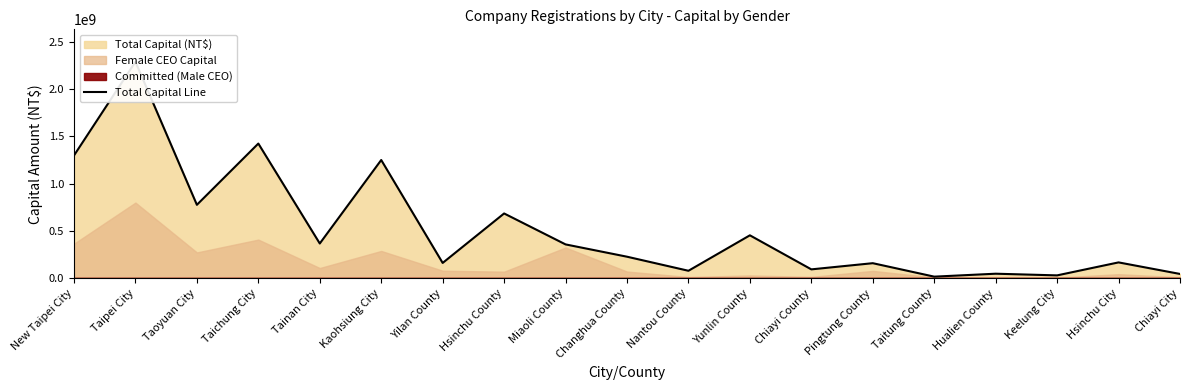

List the labels in order of value, smallest first.

Taitung County, Keelung City, Chiayi City, Hualien County, Nantou County, Chiayi County, Pingtung County, Yilan County, Hsinchu City, Changhua County, Miaoli County, Tainan City, Yunlin County, Hsinchu County, Taoyuan City, Kaohsiung City, New Taipei City, Taichung City, Taipei City